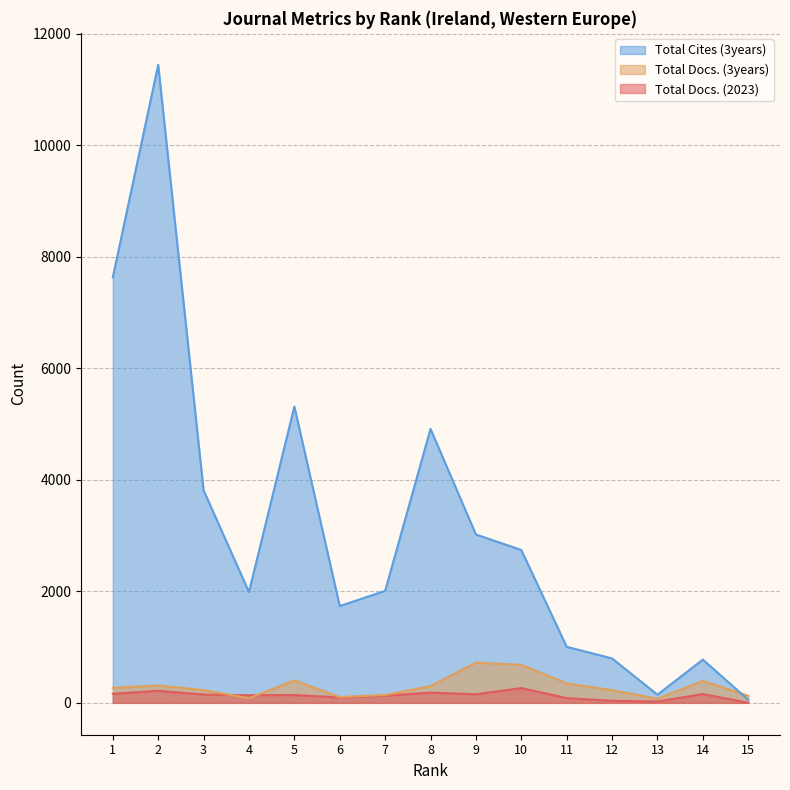

True or false: Total Cites (3years) has a value of 768 at 9.

False